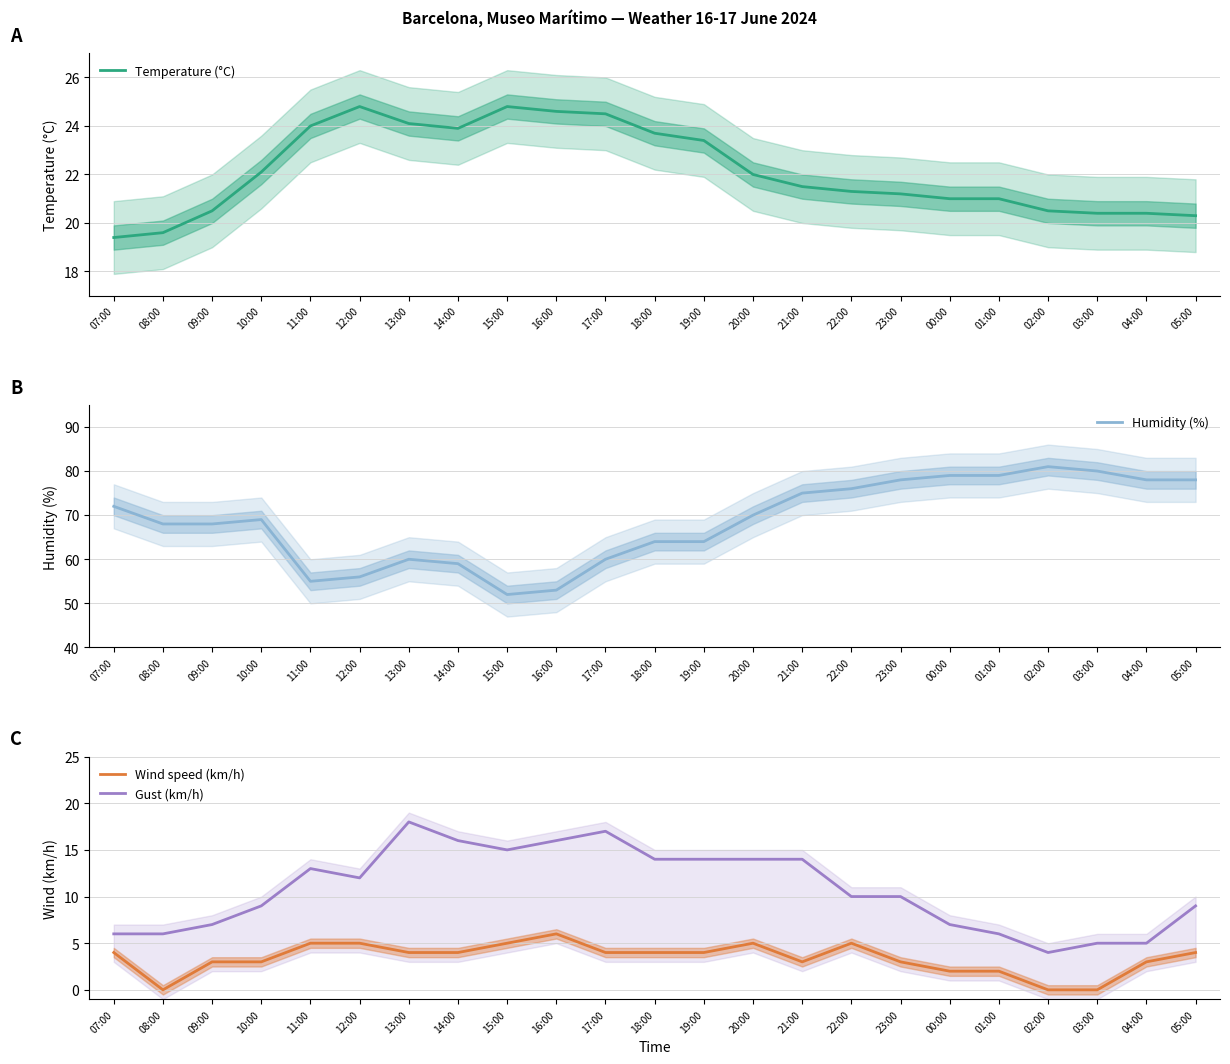

Between 15:00 and 21:00, which is larger?

15:00